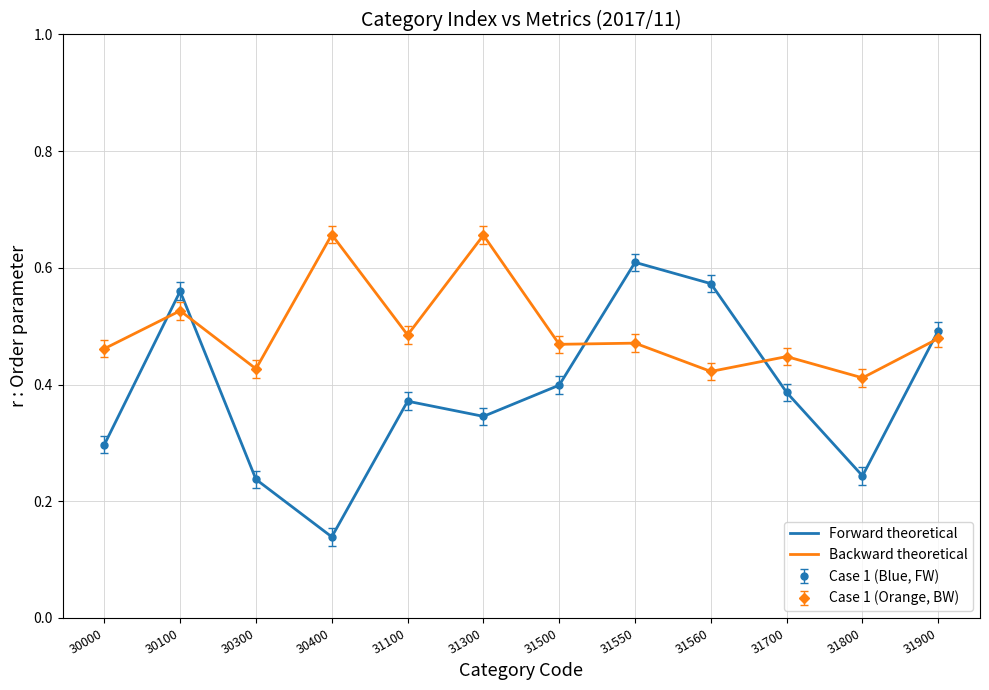

What is the greatest value displayed?

0.7